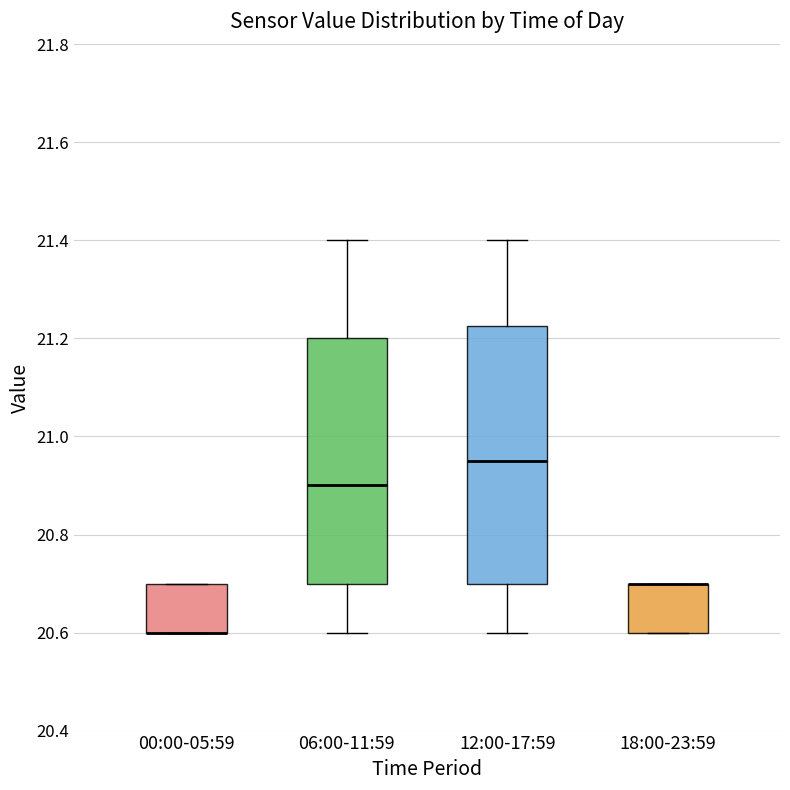

Reading left to right, transcribe this box plot: for each box, give where its median line is, the range the box spans, and where its two whiskers end, as read against the y-axis. The values are not printed on the chart, so give them approximately, as read against the axis.

00:00-05:59: median 20.60 (drawn on the box's lower edge), box 20.60 to 20.70, whiskers 20.60 to 20.70
06:00-11:59: median 20.90, box 20.70 to 21.20, whiskers 20.60 to 21.40
12:00-17:59: median 20.96, box 20.70 to 21.22, whiskers 20.60 to 21.40
18:00-23:59: median 20.70 (drawn on the box's upper edge), box 20.60 to 20.70, whiskers 20.60 to 20.70